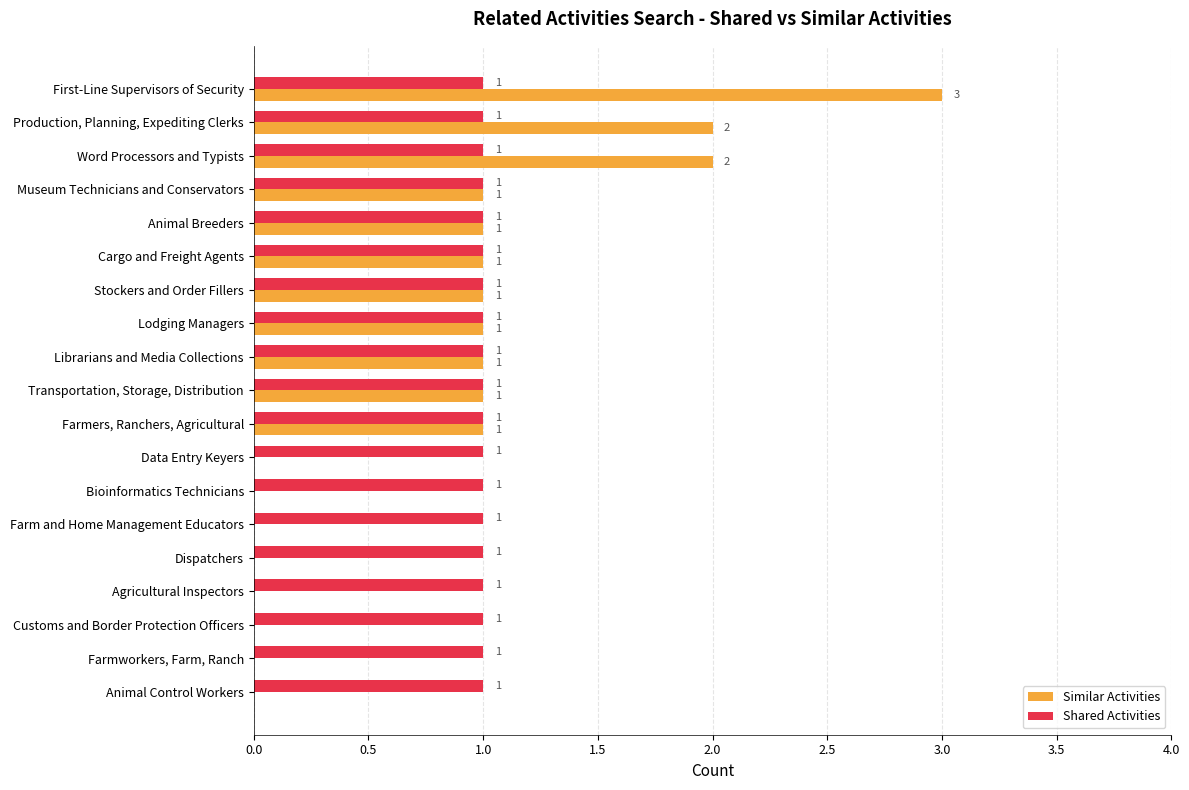

Between Stockers and Order Fillers and Data Entry Keyers, which series saw the biggest shift?

Similar Activities